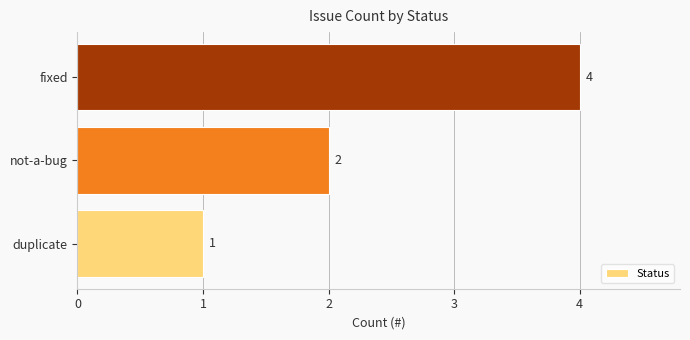

How many bars are there in total?

3